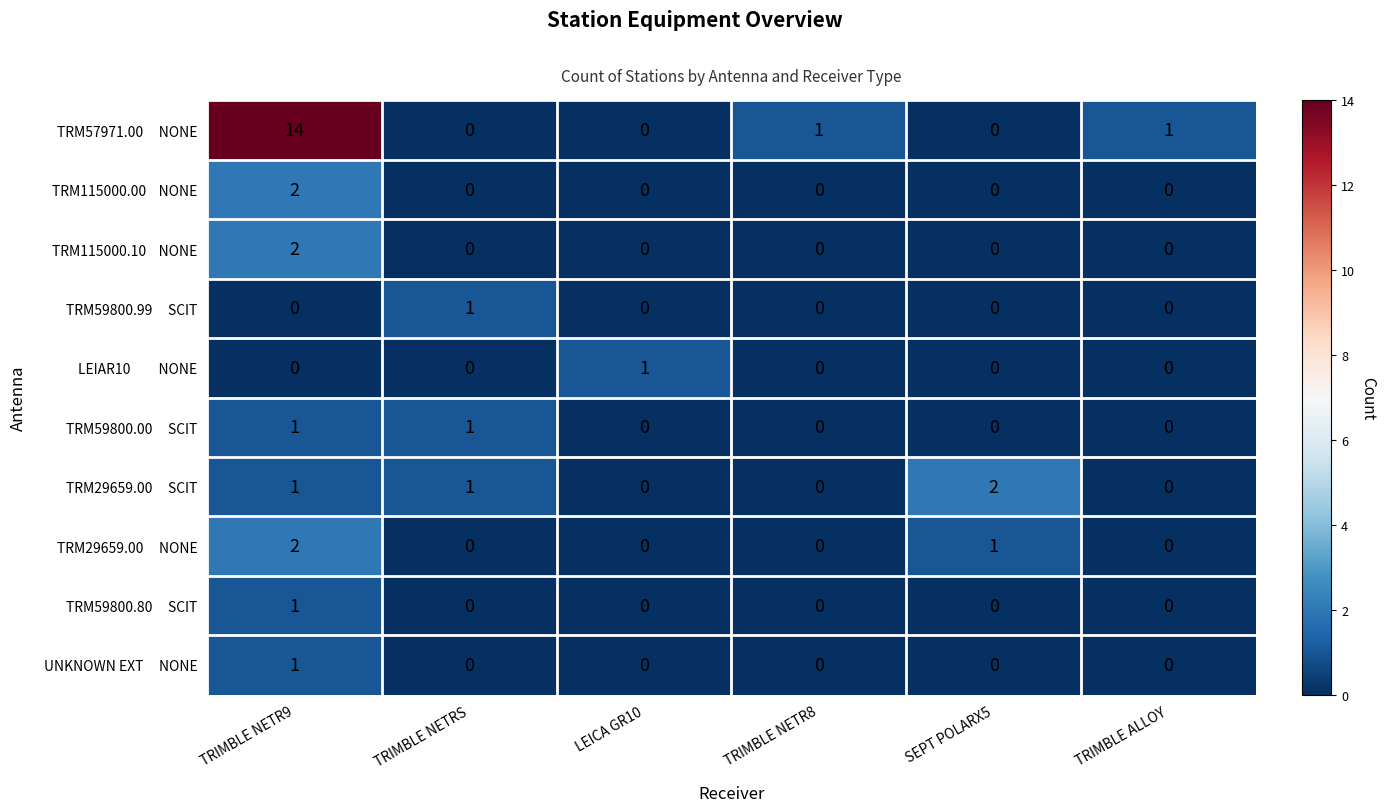

At which category does the chart reach its peak across all series?

TRIMBLE NETR9